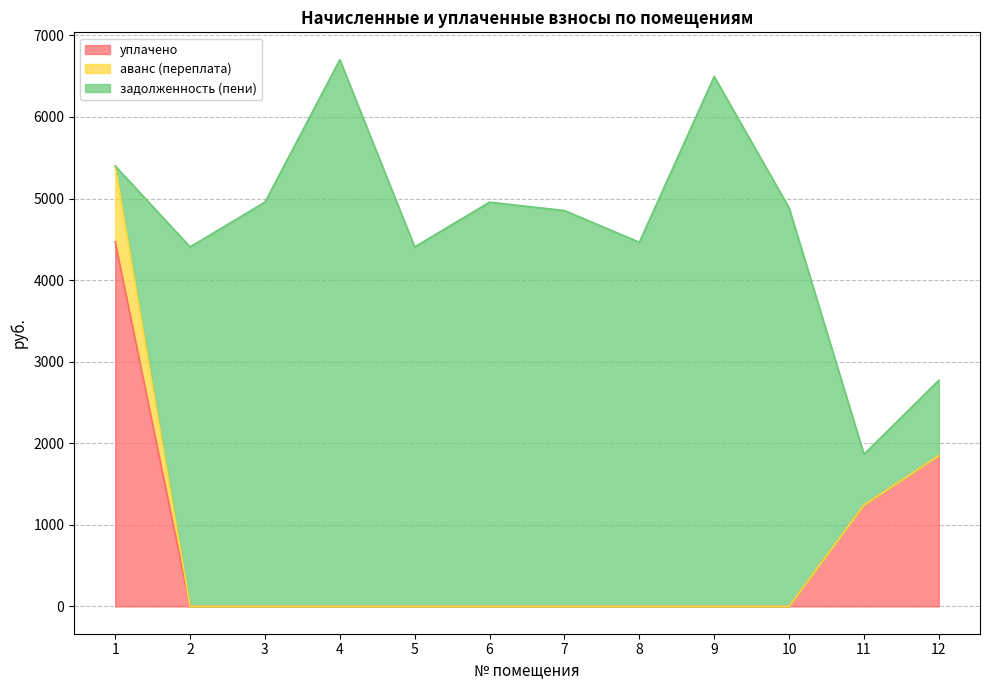

How many intersections are there between аванс (переплата) and задолженность (пени)?

1